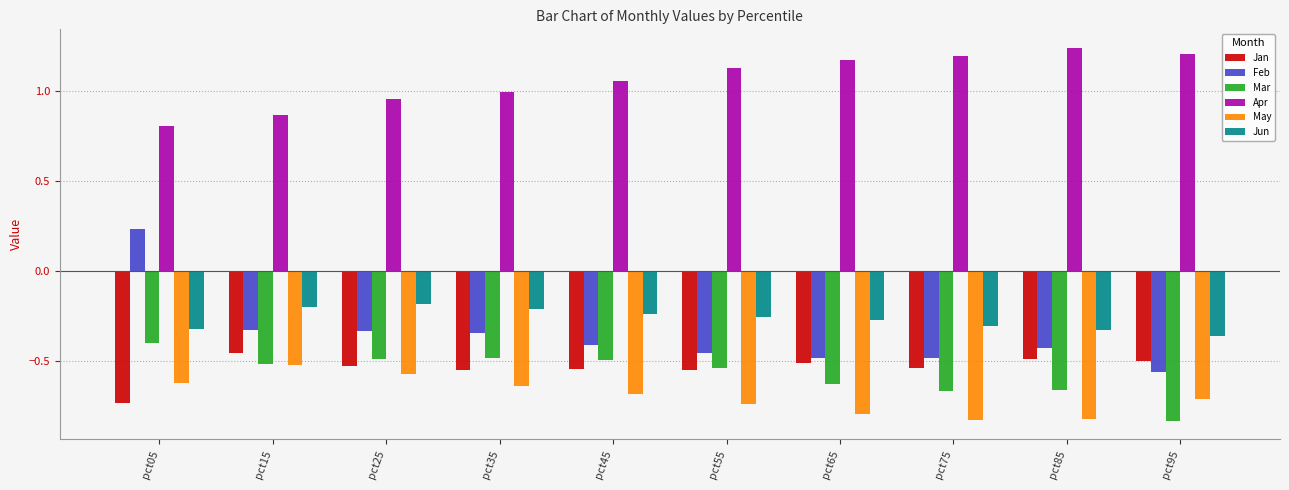

Where is Feb nearest to the value 0?

pct05